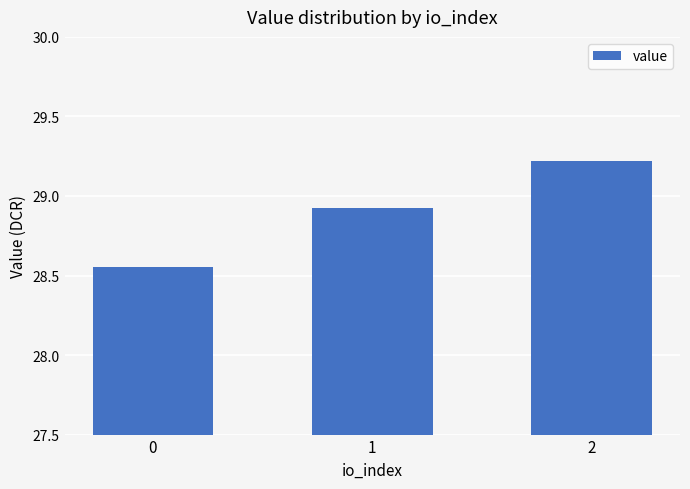

Rank the categories by value from lowest to highest.

0, 1, 2